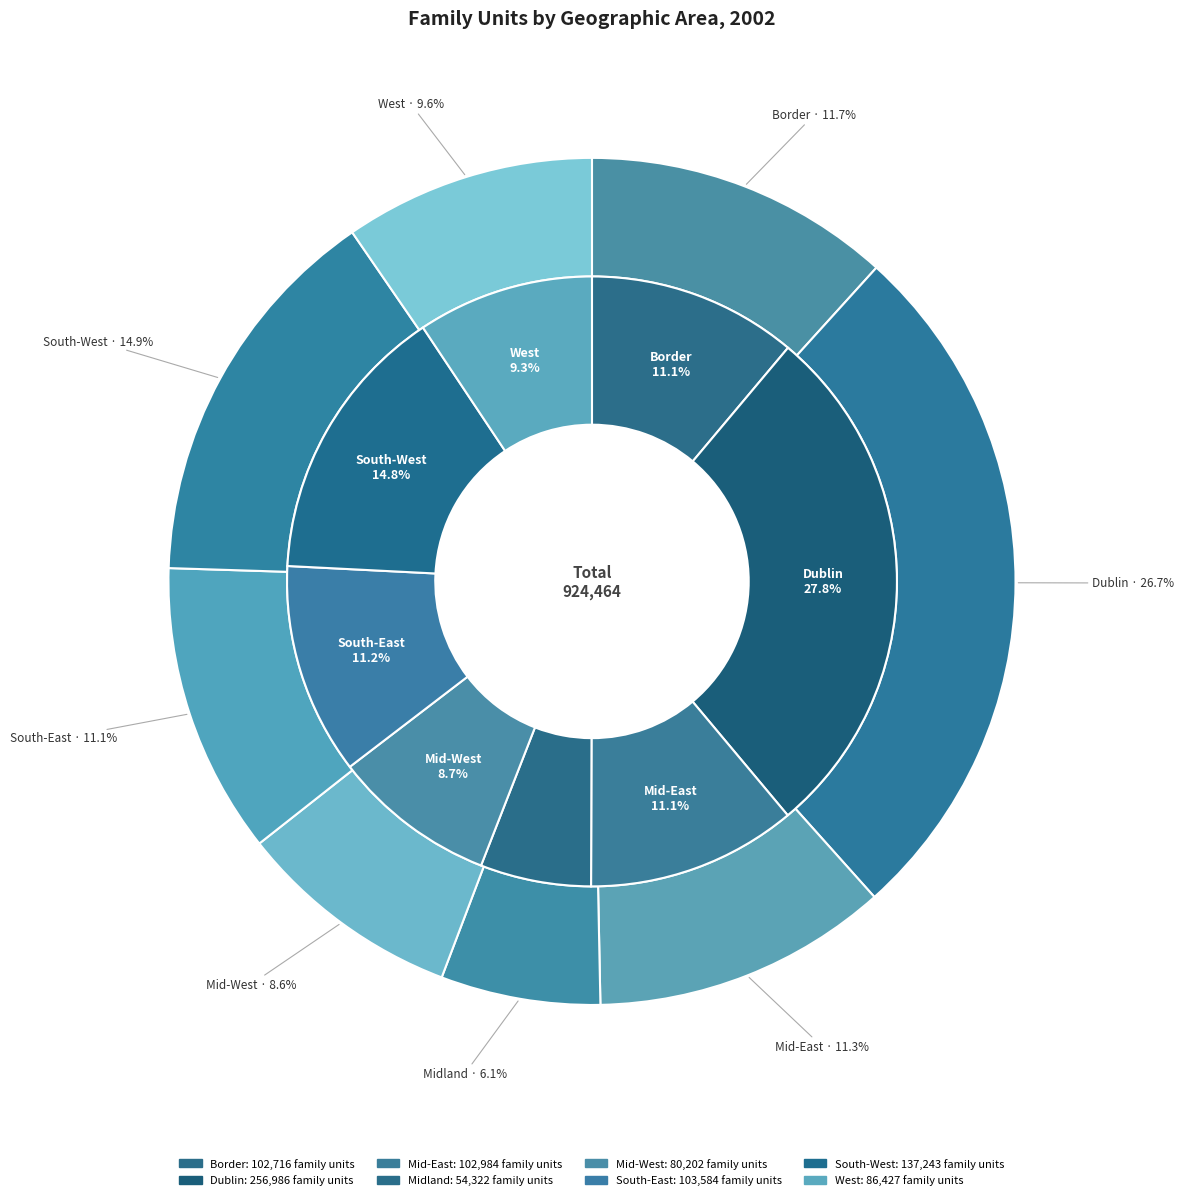

What is the ratio of the value at West to the value at Midland?

1.6